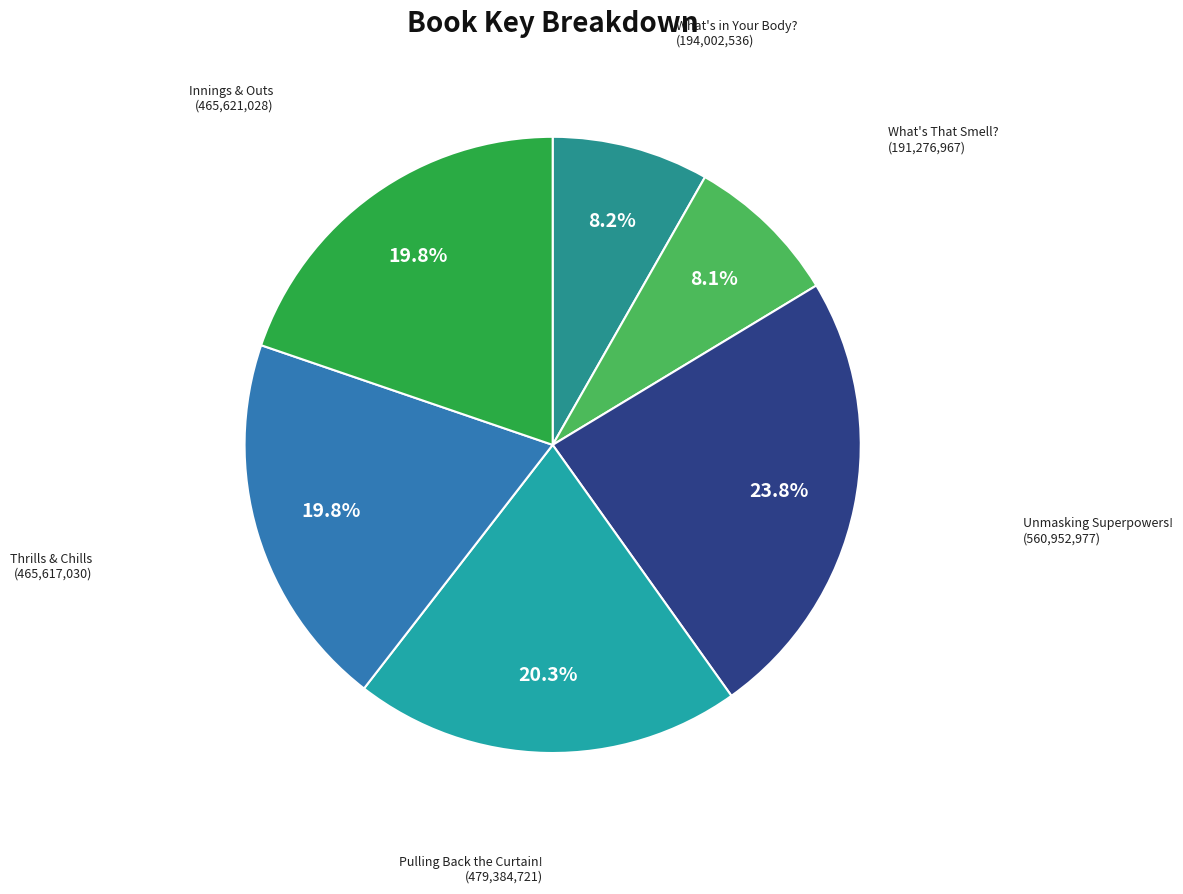

Which slice is the largest?

Unmasking the Science of Superpowers!